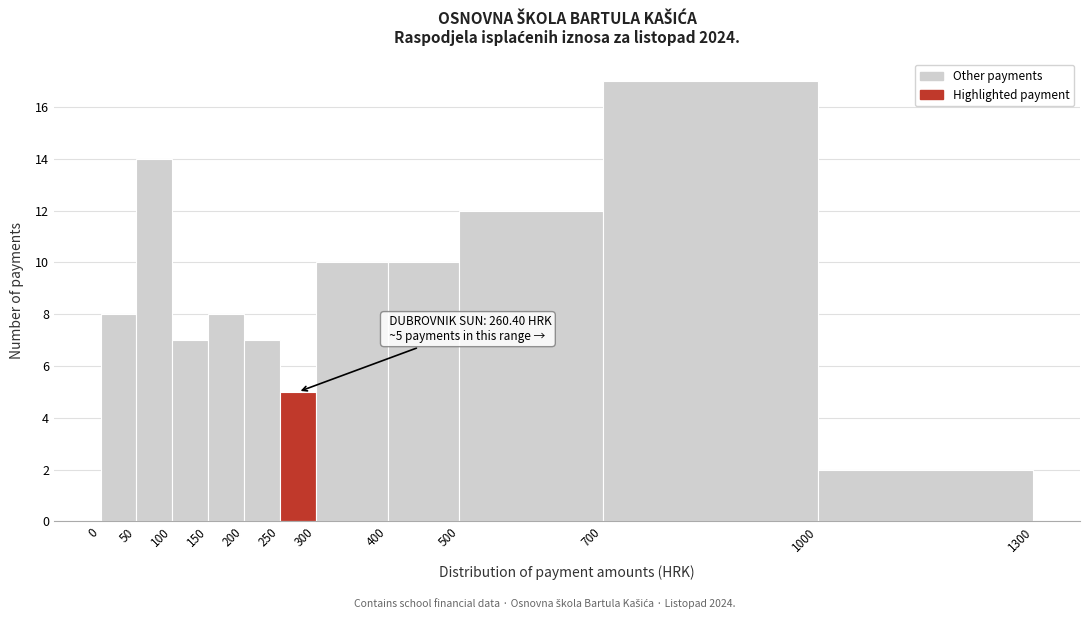

Over which range of the x-axis is the bar tallest?

700 to 1000